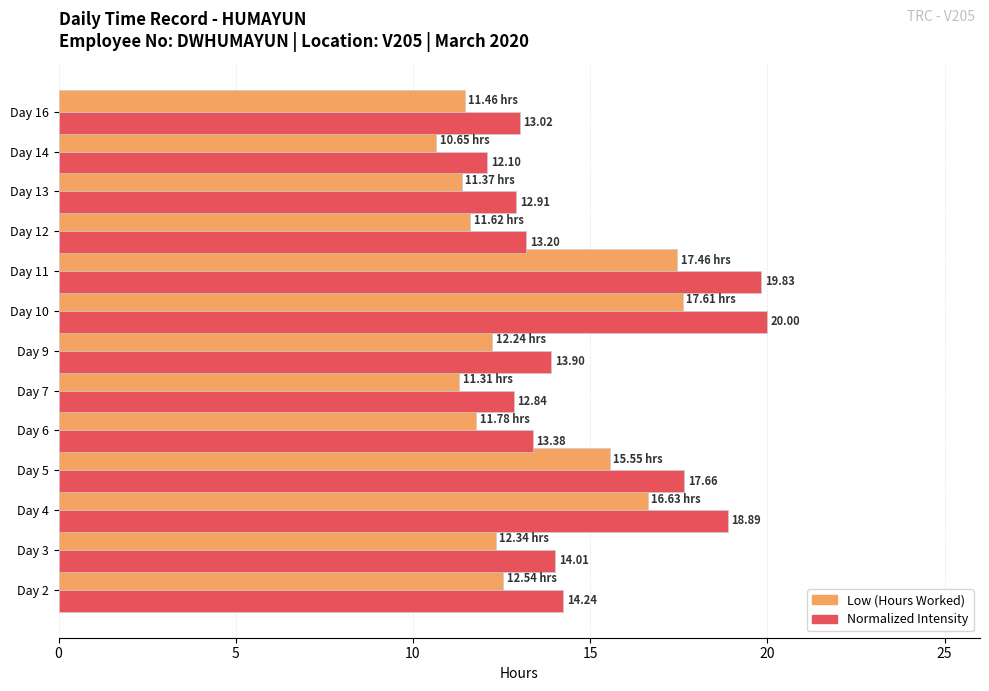

What is the average value of the Low (Hours Worked) series?

13.3